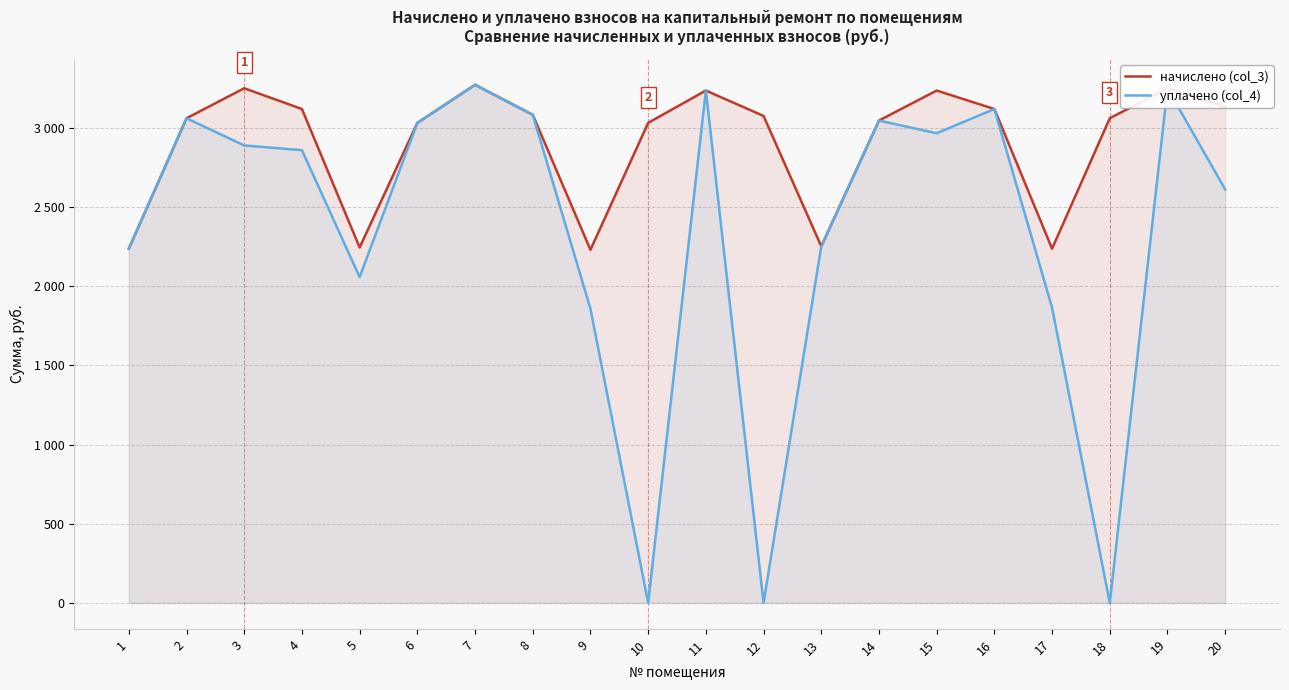

What are all the series names shown in the legend?

начислено (col_3), уплачено (col_4)